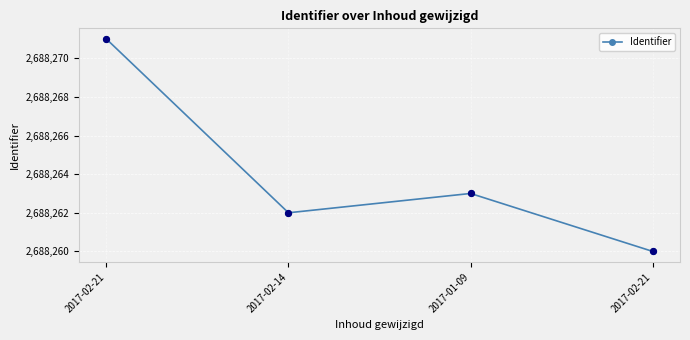

Approximately how many times larger is the value at 2017-02-14 compared to 2017-02-21?

1.0